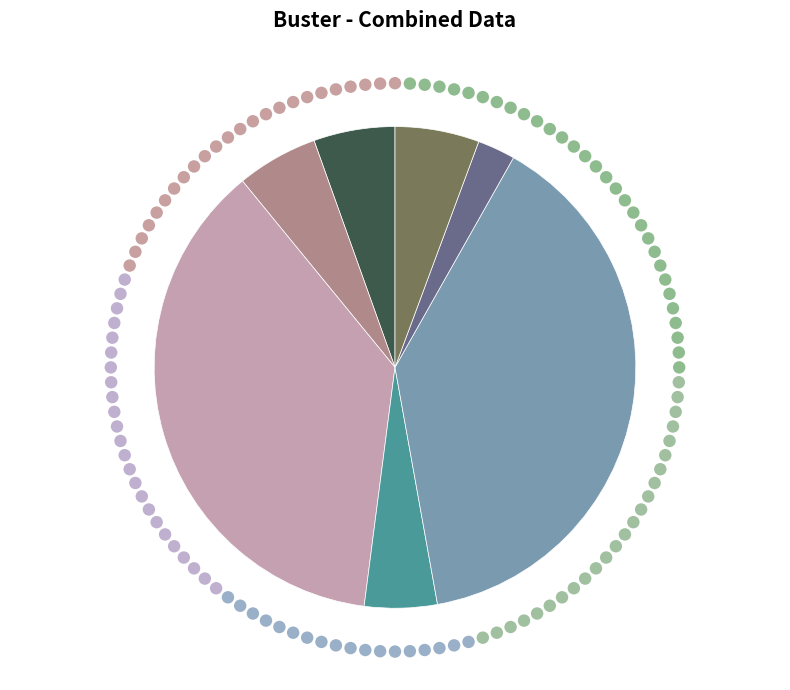

What percentage is the 25 slice, to the nearest percent?

5%